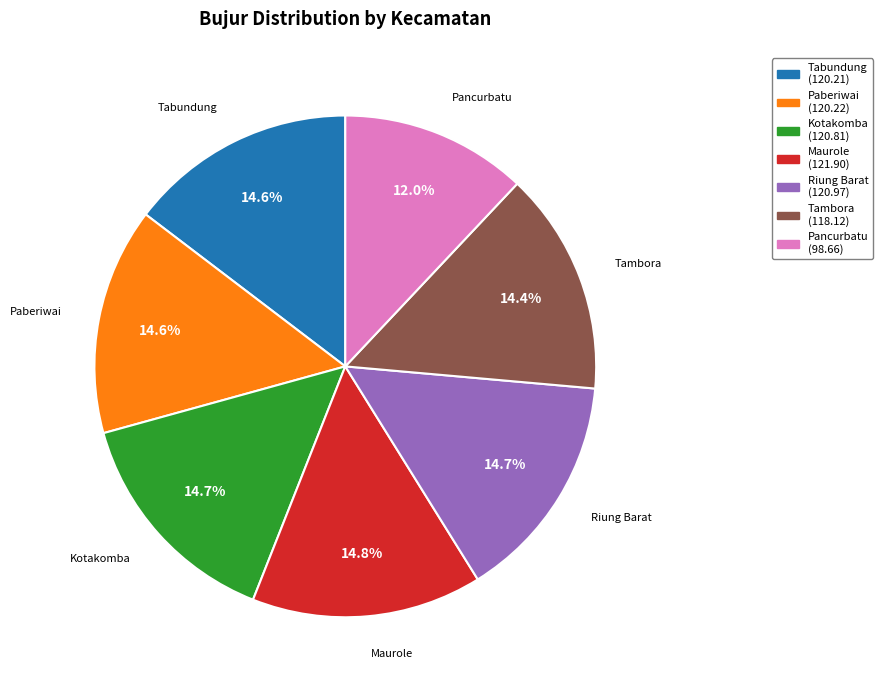

Which has a higher value, Pancurbatu or Kotakomba?

Kotakomba